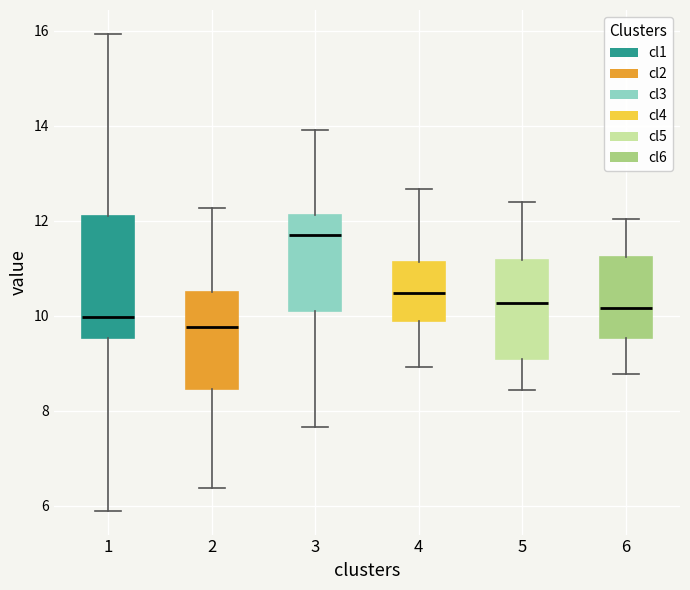

Reading left to right, transcribe this box plot: for each box, give where its median line is, the range the box spans, and where its two whiskers end, as read against the y-axis. The values are not printed on the chart, so give them approximately, as read against the axis.

1: median 10.0, box 9.6 to 12.2, whiskers 6.0 to 16.0
2: median 9.8, box 8.4 to 10.6, whiskers 6.4 to 12.2
3: median 11.8, box 10.2 to 12.2, whiskers 7.6 to 14.0
4: median 10.4, box 10.0 to 11.2, whiskers 9.0 to 12.6
5: median 10.2, box 9.2 to 11.2, whiskers 8.4 to 12.4
6: median 10.2, box 9.6 to 11.2, whiskers 8.8 to 12.0